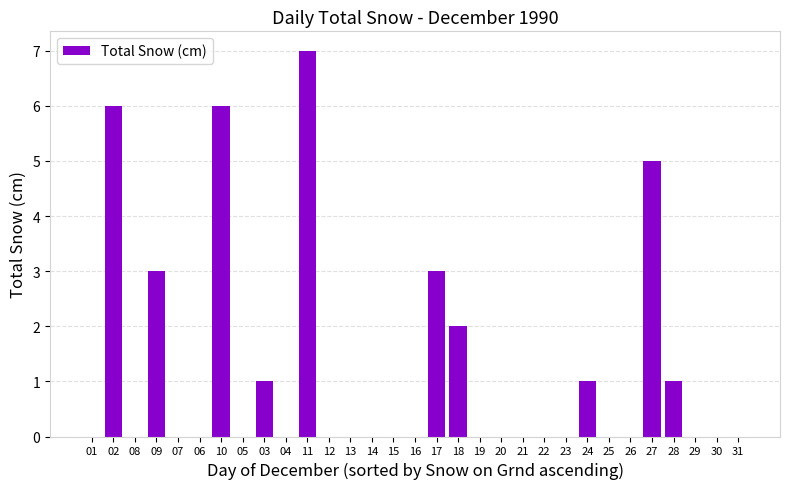

The value at 25 is 2. True or false?

False